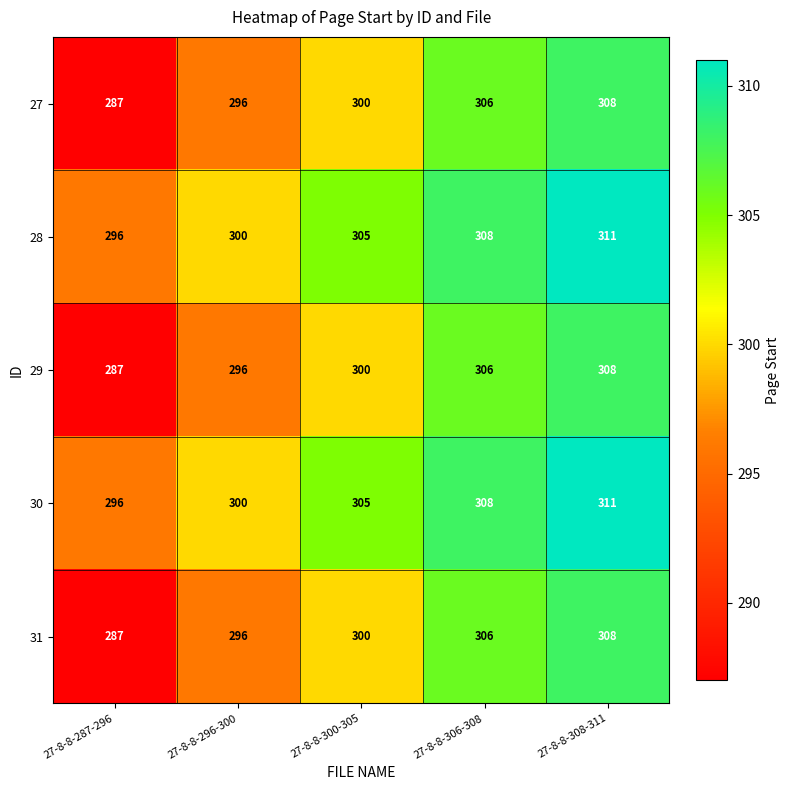

Reading right to left, extract all data points from this chart.

27: 27-8-8-308-311=308	27-8-8-306-308=306	27-8-8-300-305=300	27-8-8-296-300=296	27-8-8-287-296=287
28: 27-8-8-308-311=311	27-8-8-306-308=308	27-8-8-300-305=305	27-8-8-296-300=300	27-8-8-287-296=296
29: 27-8-8-308-311=308	27-8-8-306-308=306	27-8-8-300-305=300	27-8-8-296-300=296	27-8-8-287-296=287
30: 27-8-8-308-311=311	27-8-8-306-308=308	27-8-8-300-305=305	27-8-8-296-300=300	27-8-8-287-296=296
31: 27-8-8-308-311=308	27-8-8-306-308=306	27-8-8-300-305=300	27-8-8-296-300=296	27-8-8-287-296=287